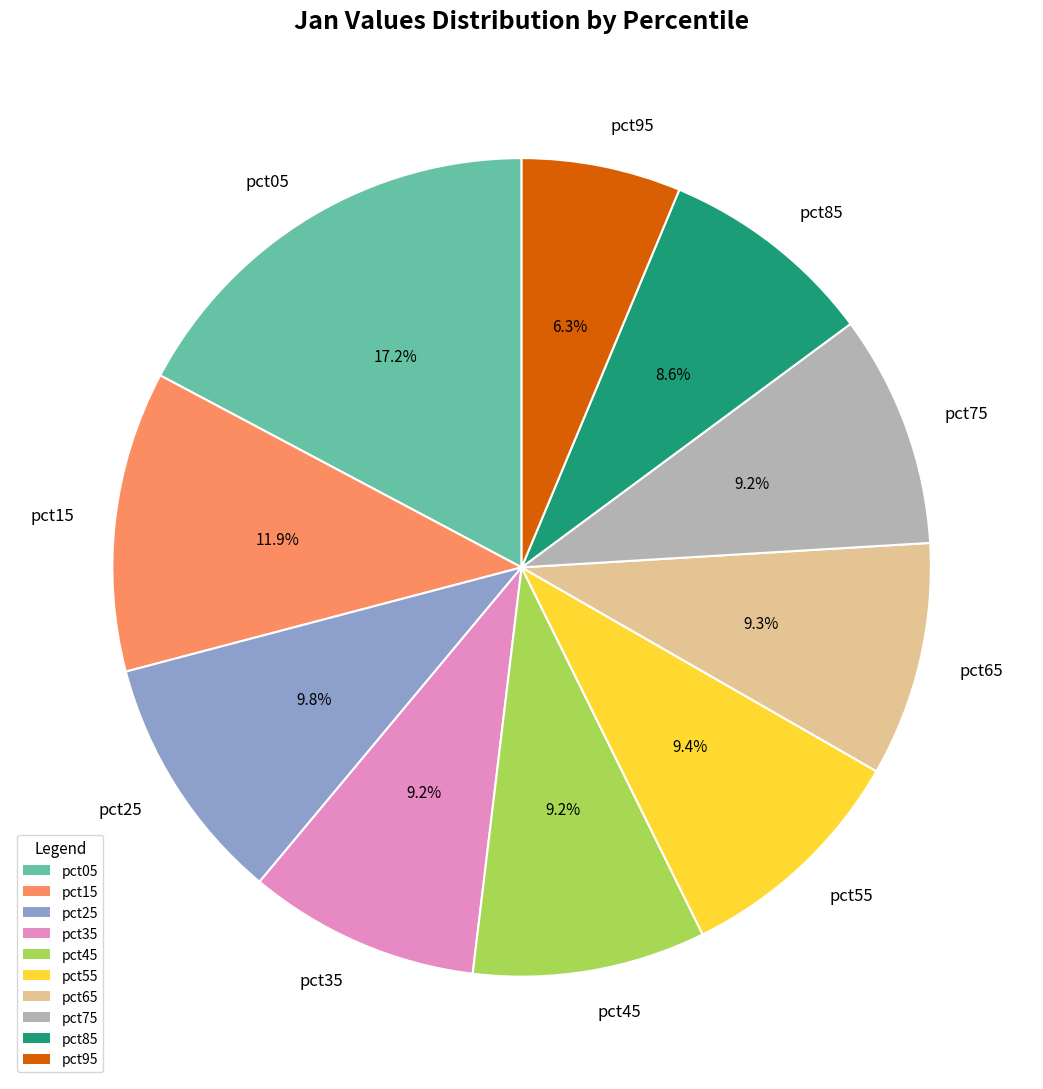

How much of the chart is everything except pct25?

90.2%